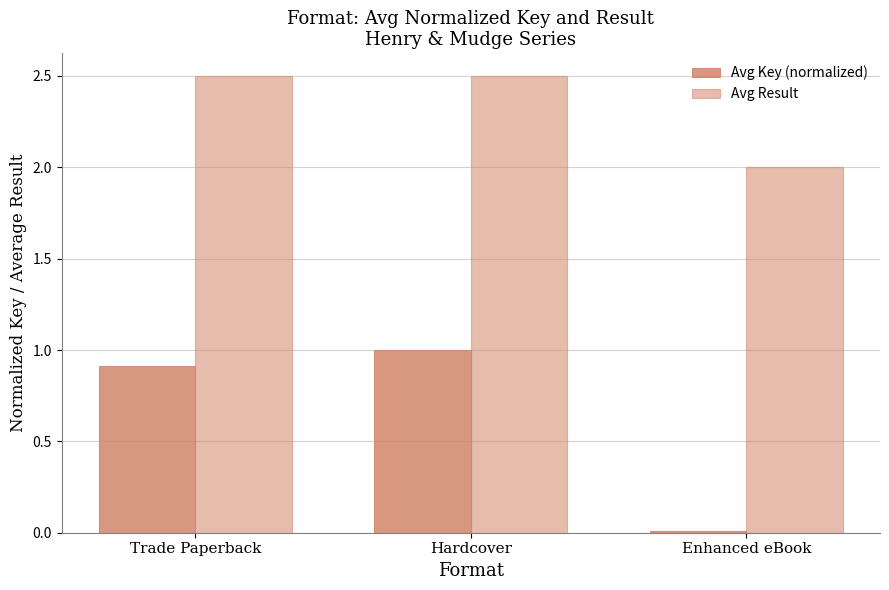

Is the value of Avg Key (normalized) at Hardcover greater than the value of Avg Result at Hardcover?

No